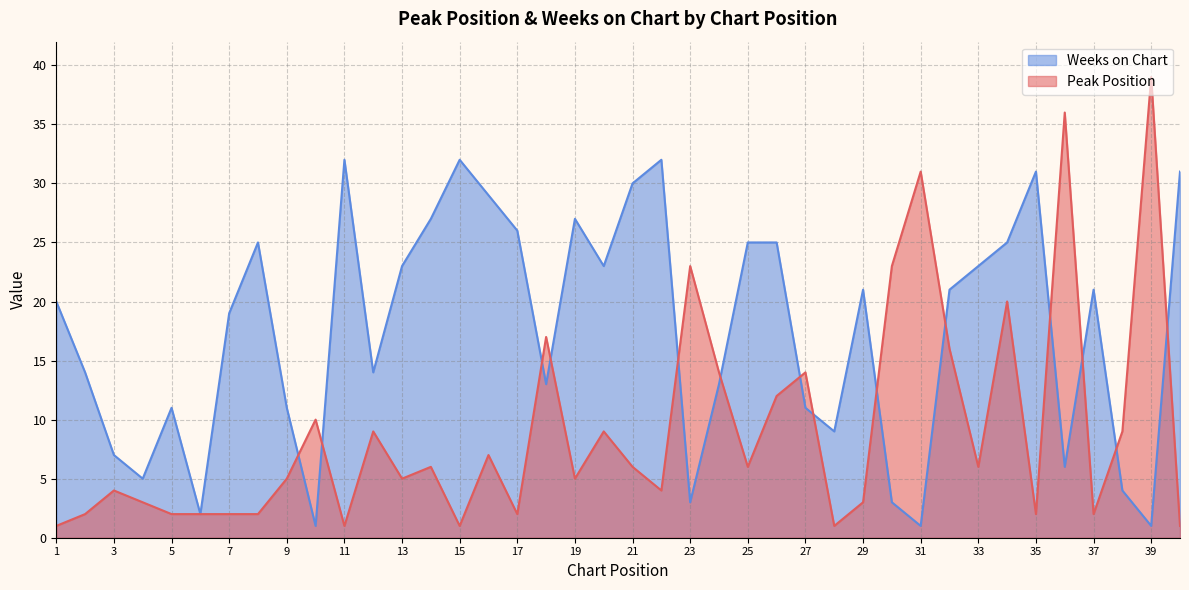

Which series has the largest range (max minus min)?

Peak Position